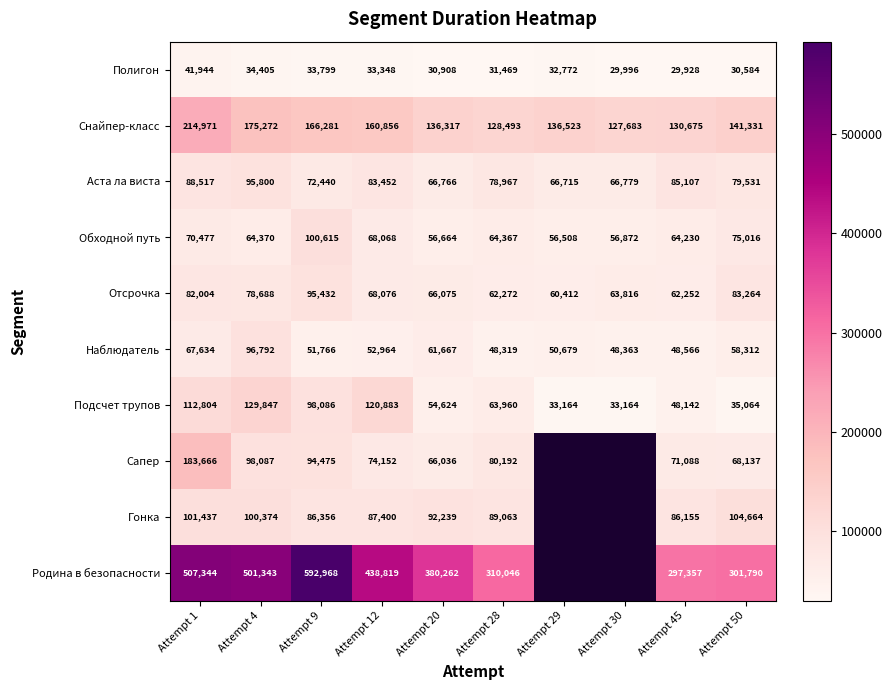

Count the number of categories in the chart.

10